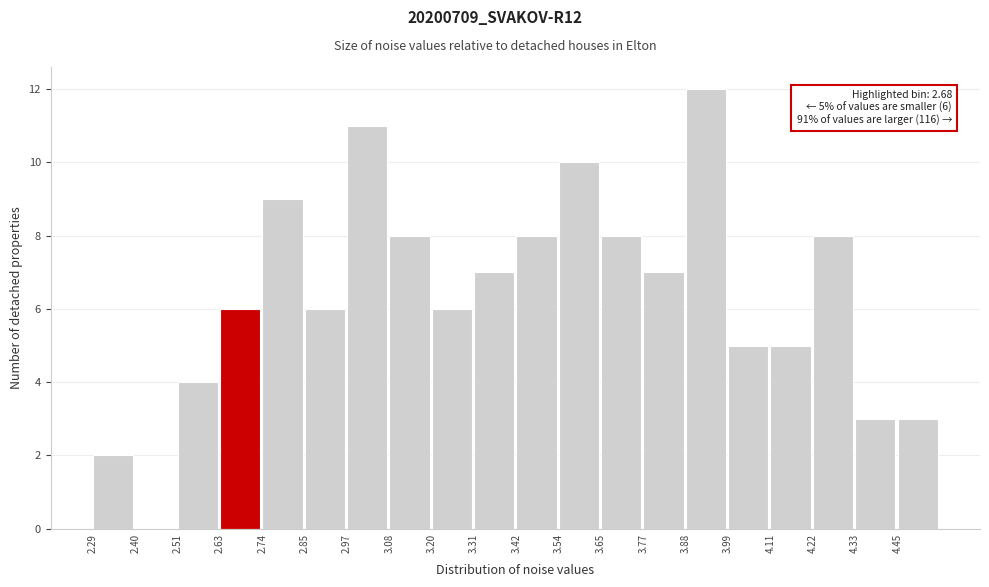

Which range on the x-axis has the tallest bar?

3.88 to 4.00